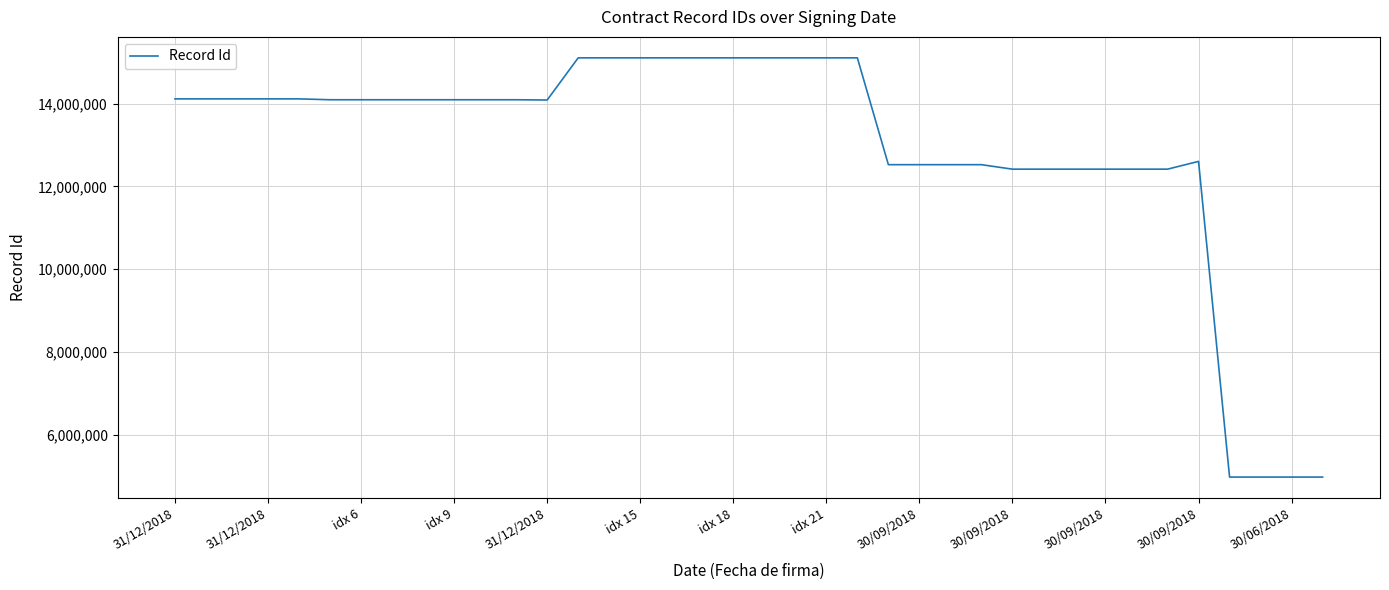

What is the difference between the maximum and minimum values?

10126331